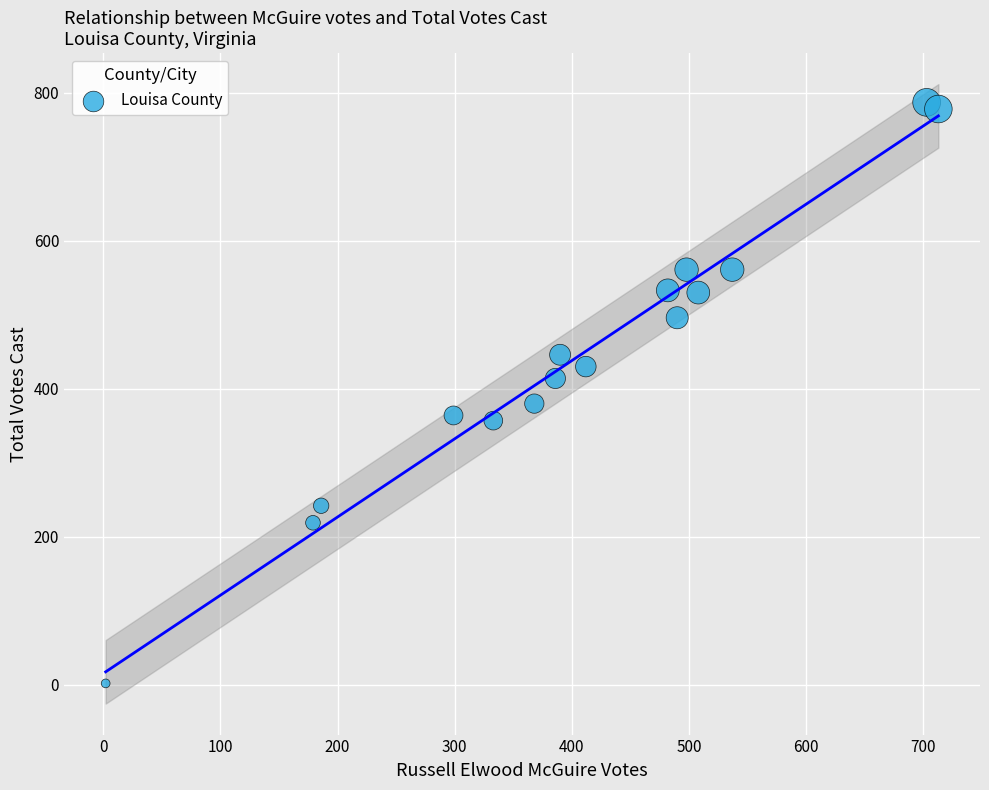

What is the range of Y values (max minus min)?

785